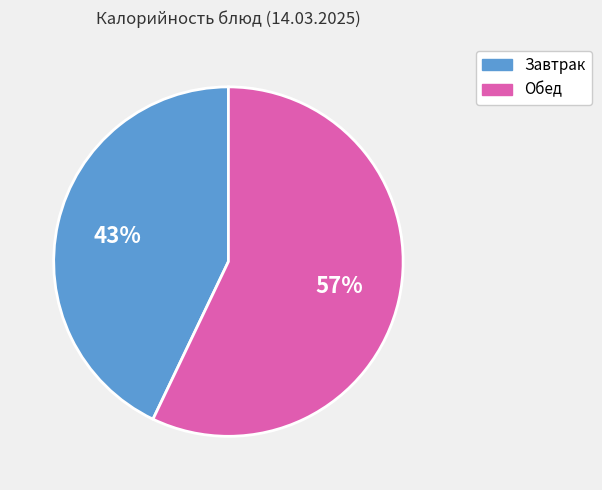

To the nearest percent, what is the difference between the largest and smallest slice percentages?

14%